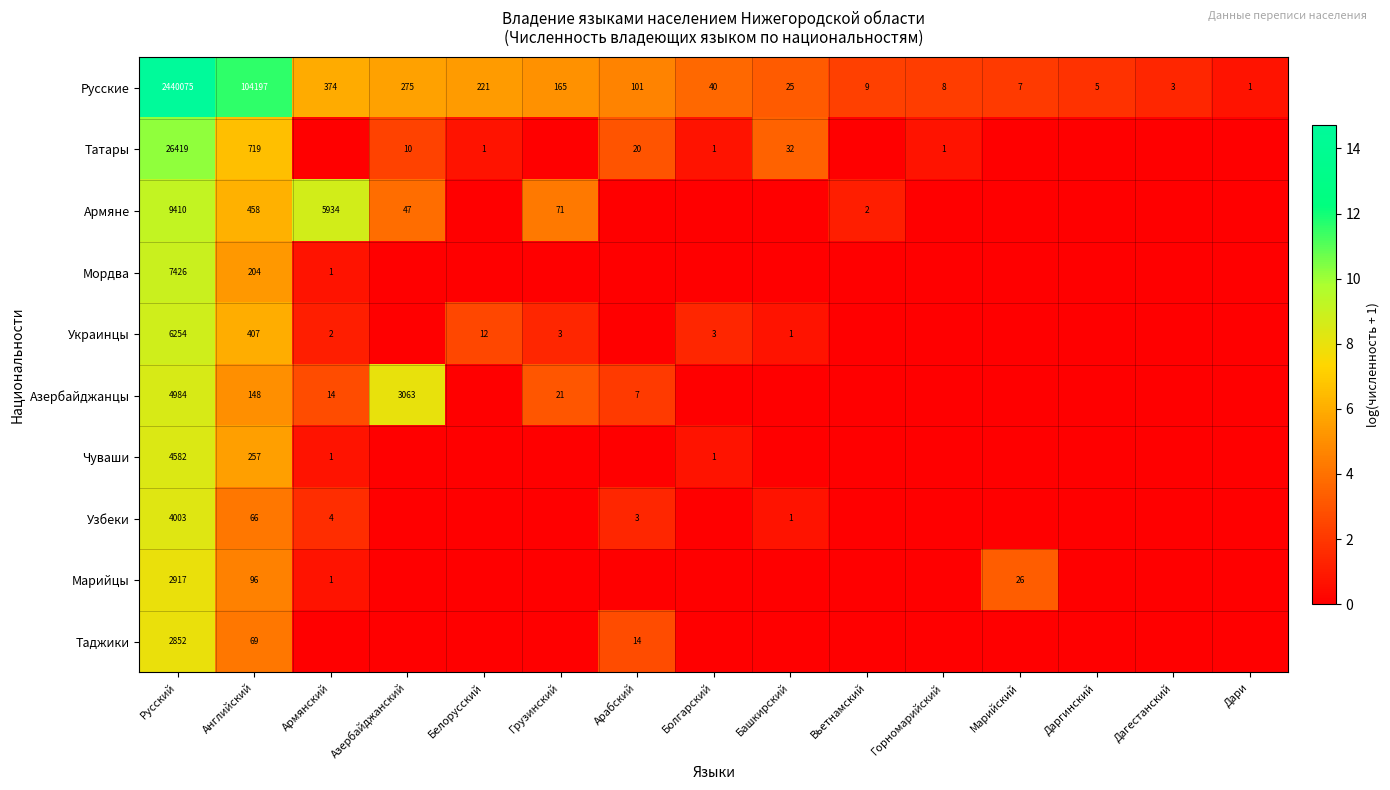

Which has a higher value, Английский or Болгарский?

Английский